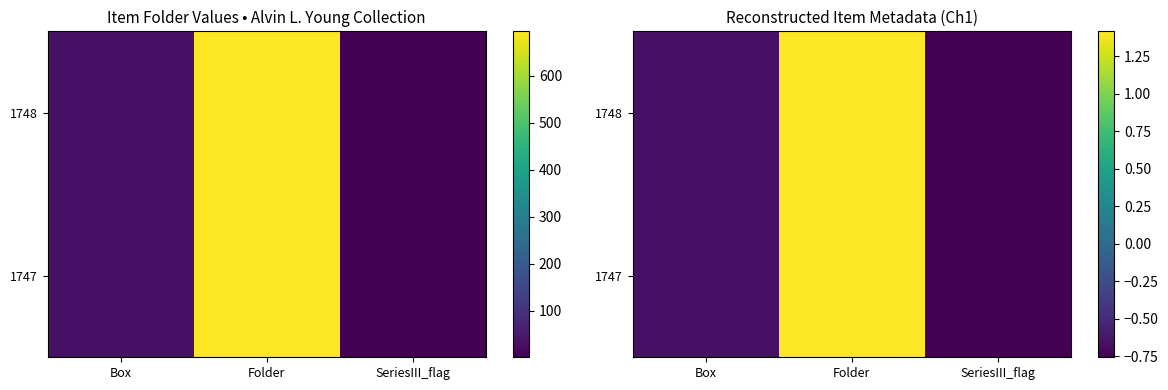

True or false: 1747 has a value of 1.4 at Folder.

True